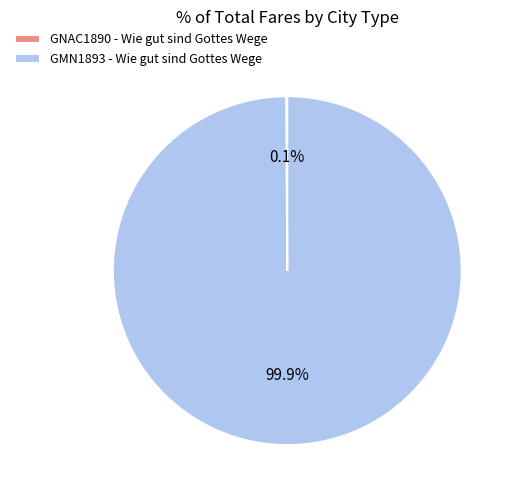

How much of the chart is everything except GMN1893 - Wie gut sind Gottes Wege?

0.1%